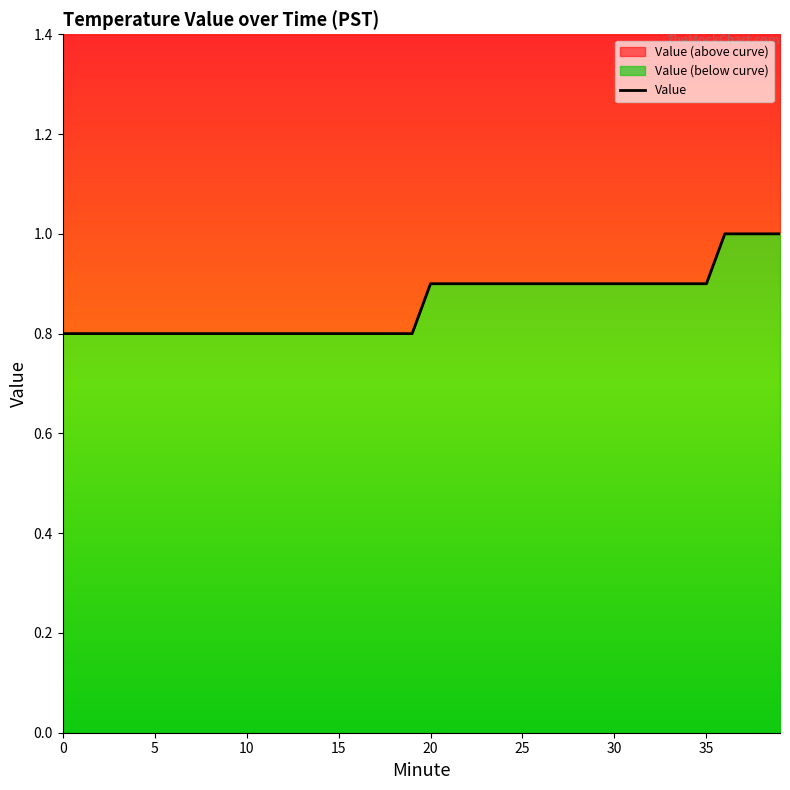

The value at 24 is 0.9. True or false?

True